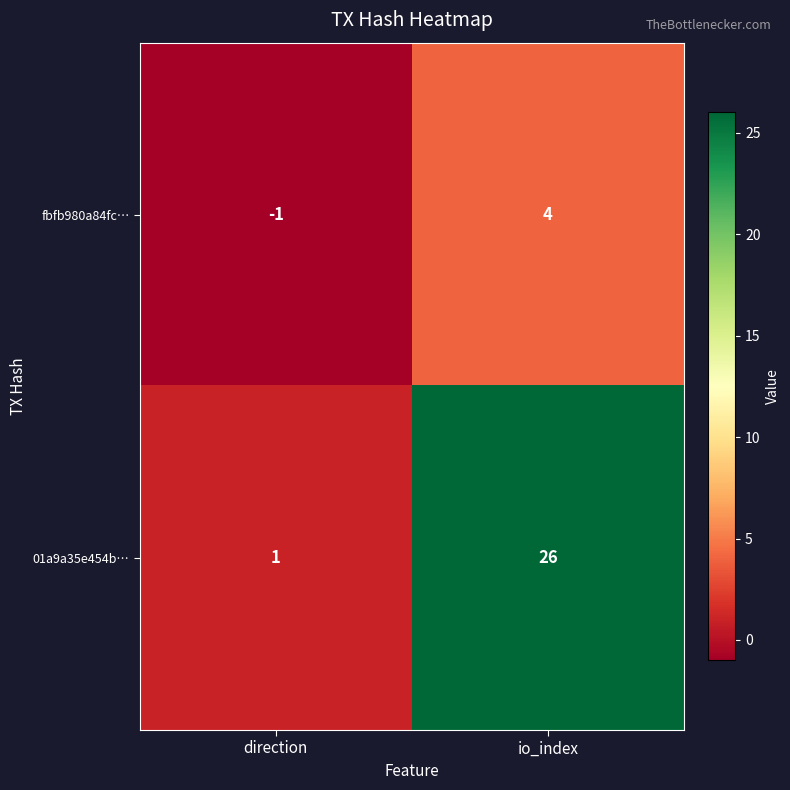

What is the difference between the maximum and minimum values in the fbfb980a84fc… series?

5